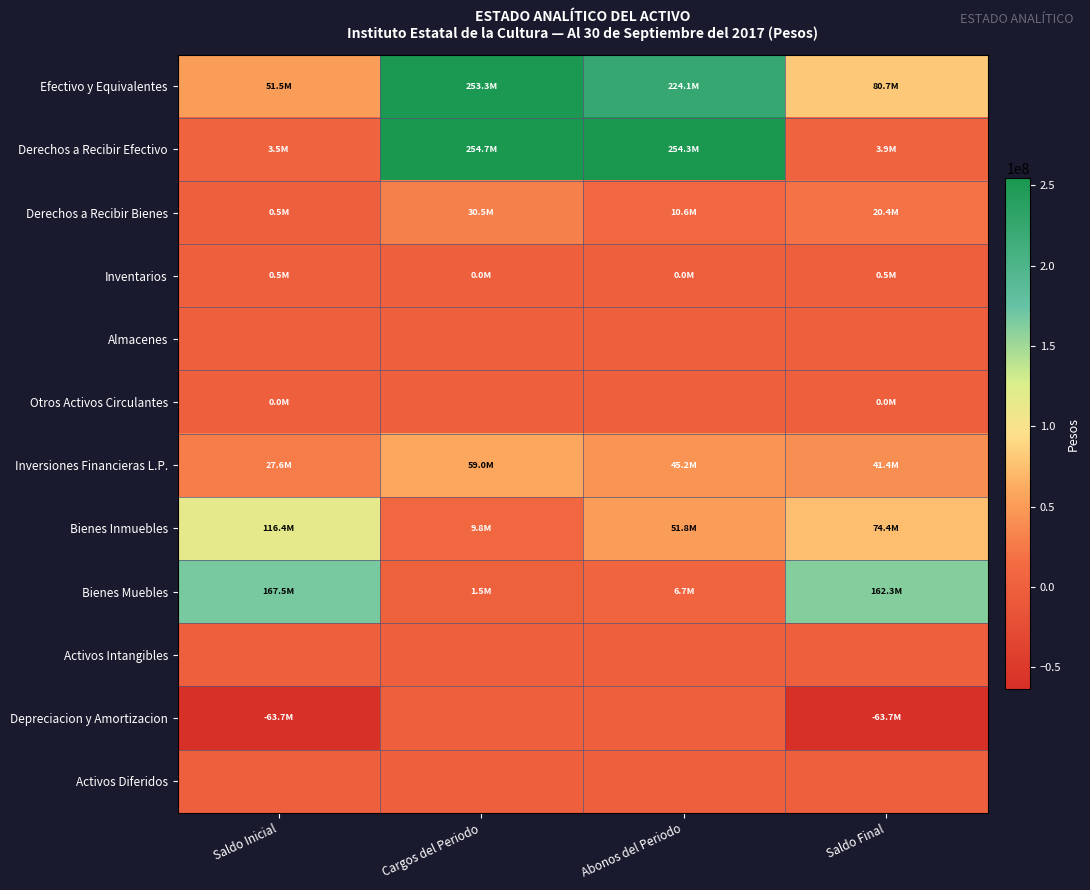

What is the smallest value displayed?

-63727259.4